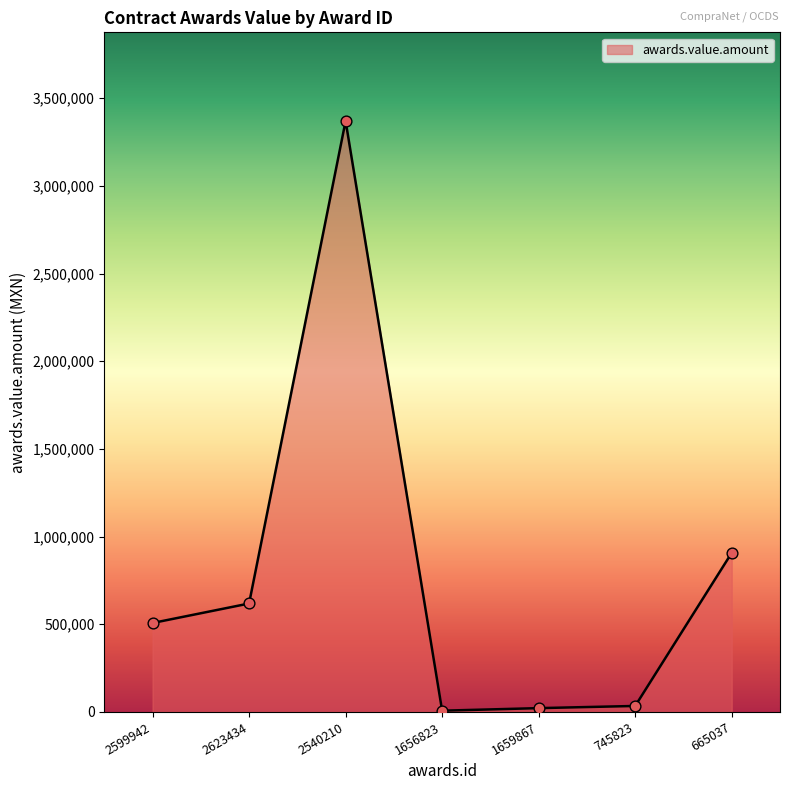

What is the change in value from 745823 to 665037?

+873342.8